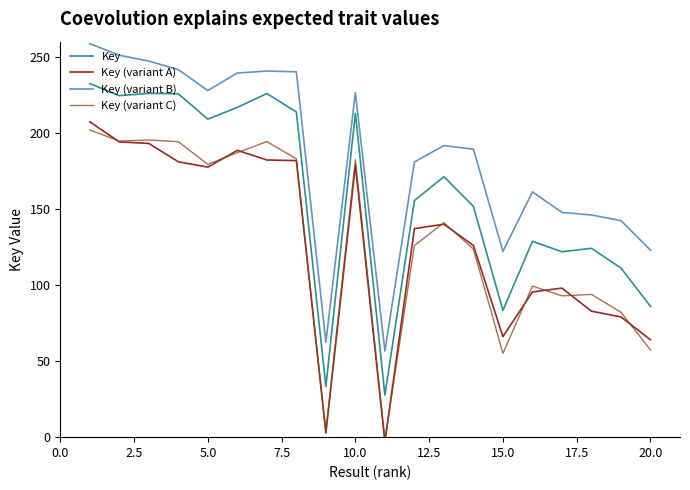

What is the average value of the Key (variant A) series?

128.6